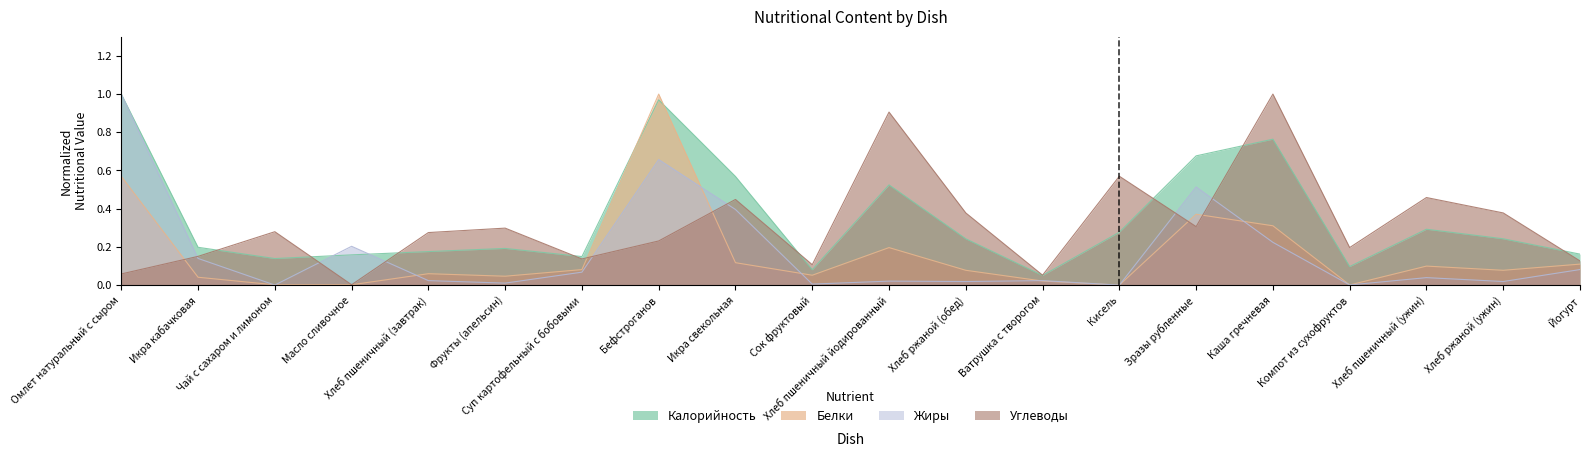

In Белки, how many points are lower than both neighbors (excluding endpoints)?

6